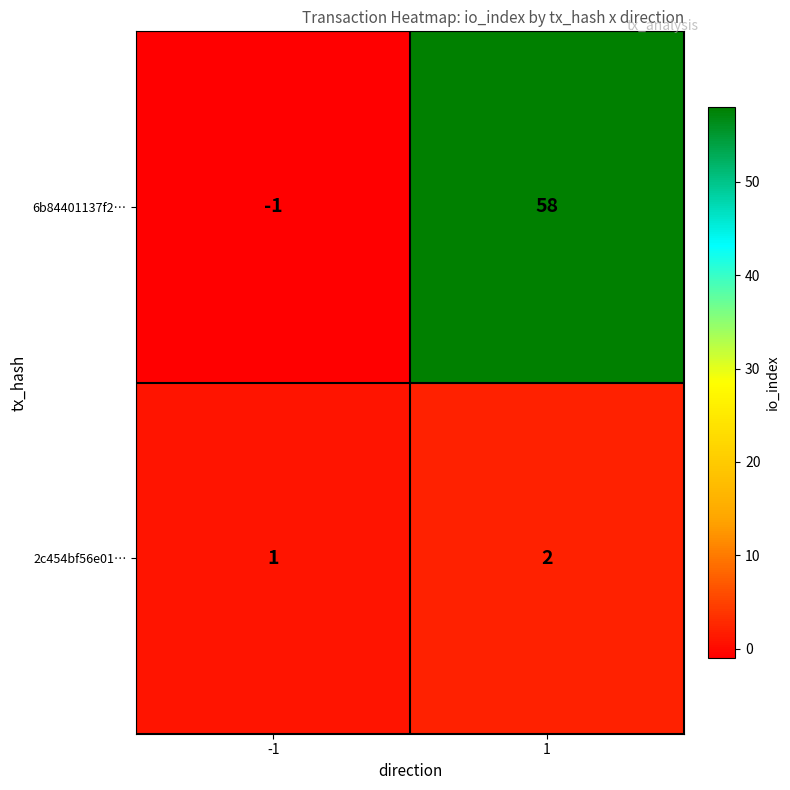

Rank the categories by 6b84401137f2… value from highest to lowest.

1, -1